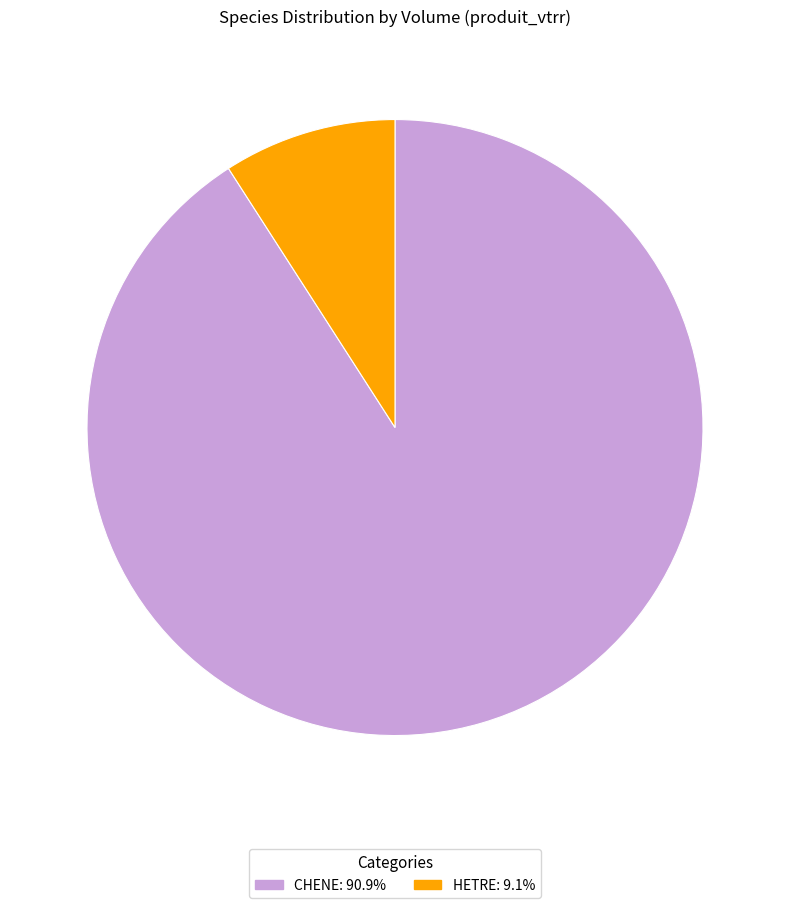

What is the majority slice?

CHENE